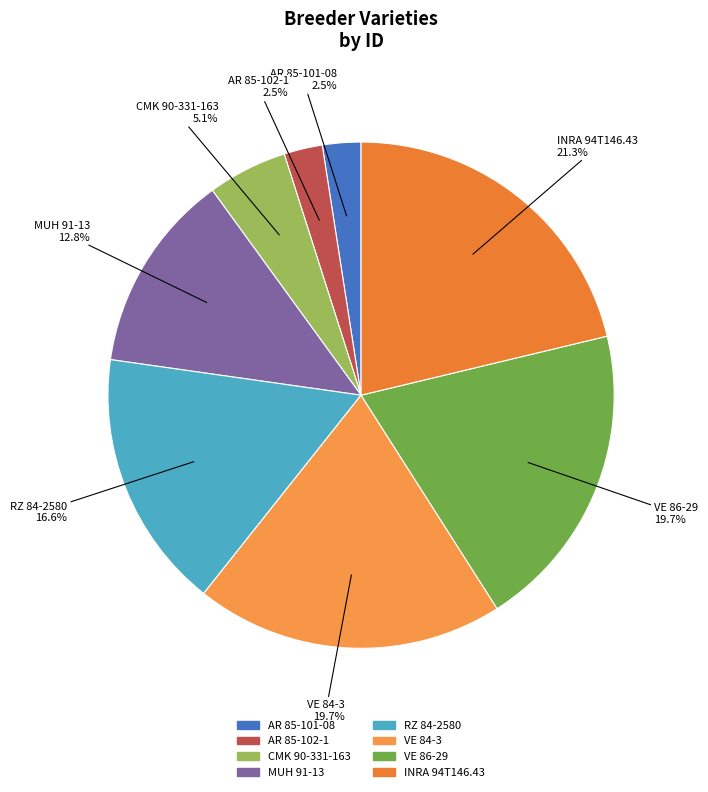

Is there any slice that represents more than half of the pie?

No